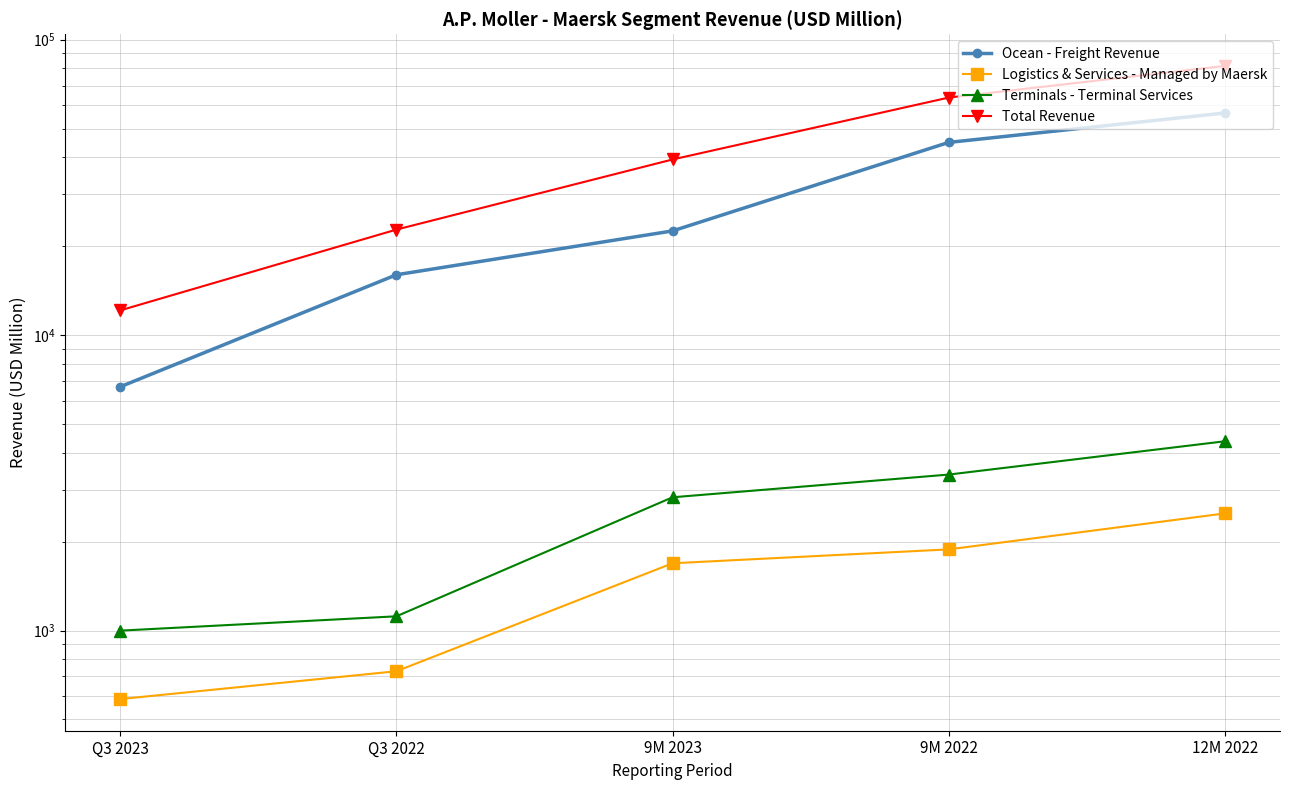

List the series in order of their peak value, lowest first.

Logistics & Services - Managed by Maersk, Terminals - Terminal Services, Ocean - Freight Revenue, Total Revenue